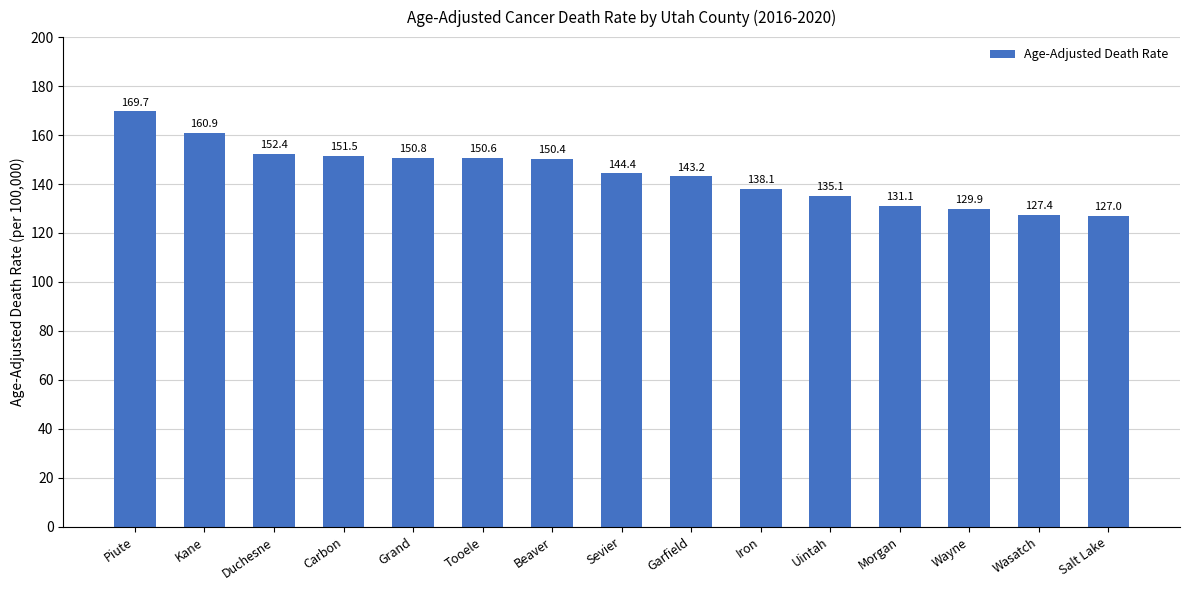

What is the difference between the second highest and minimum values?

33.9